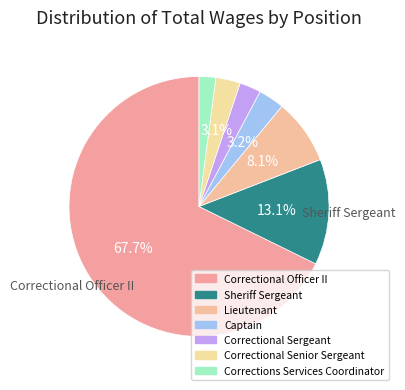

What is the largest slice in the pie chart?

Correctional Officer II